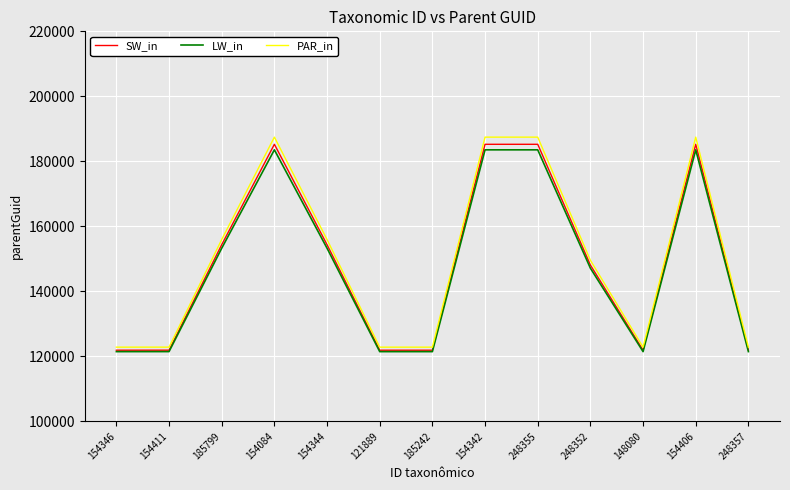

Count the number of data series in this chart.

3